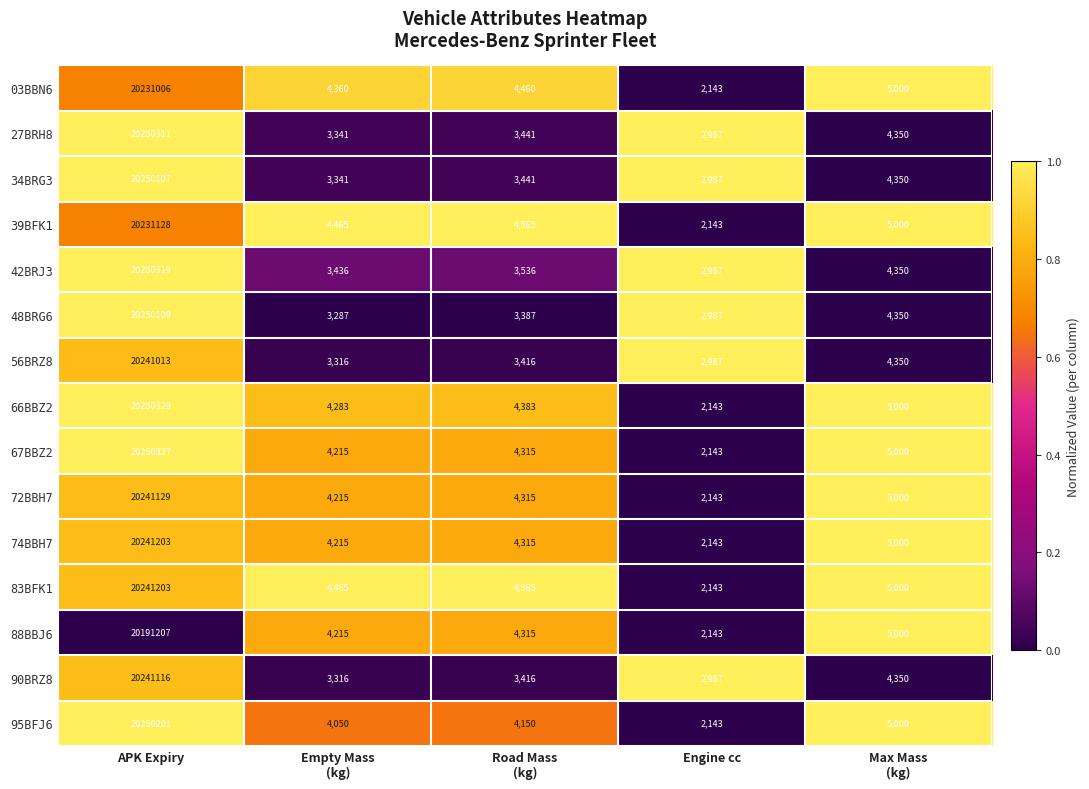

True or false: 27BRH8 has a value of 20250311 at APK Expiry.

True